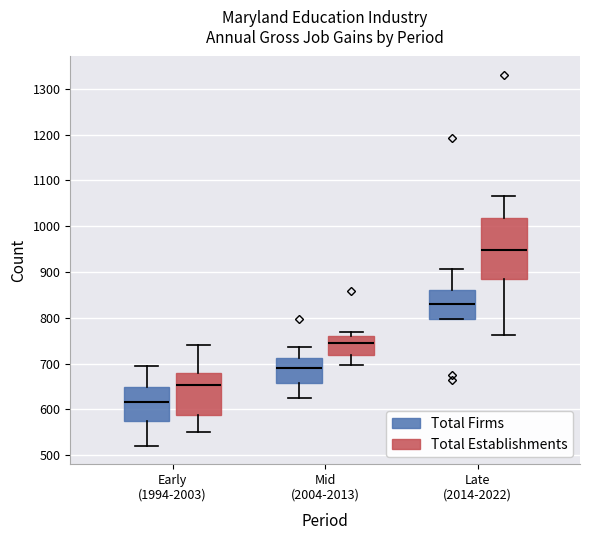

Reading left to right, read every box against the y-axis: the position of its median line, the range the box covers, and the ends of its whiskers. The values are not printed on the chart, so give them approximately, as read against the axis.

Early (1994-2003) (Total Firms): median 620, box 570 to 650, whiskers 520 to 690
Early (1994-2003) (Total Establishments): median 650, box 590 to 680, whiskers 550 to 740
Mid (2004-2013) (Total Firms): median 690, box 660 to 710, whiskers 630 to 740
Mid (2004-2013) (Total Establishments): median 750, box 720 to 760, whiskers 700 to 770
Late (2014-2022) (Total Firms): median 830, box 800 to 860, whiskers 800 to 910
Late (2014-2022) (Total Establishments): median 950, box 890 to 1020, whiskers 760 to 1070